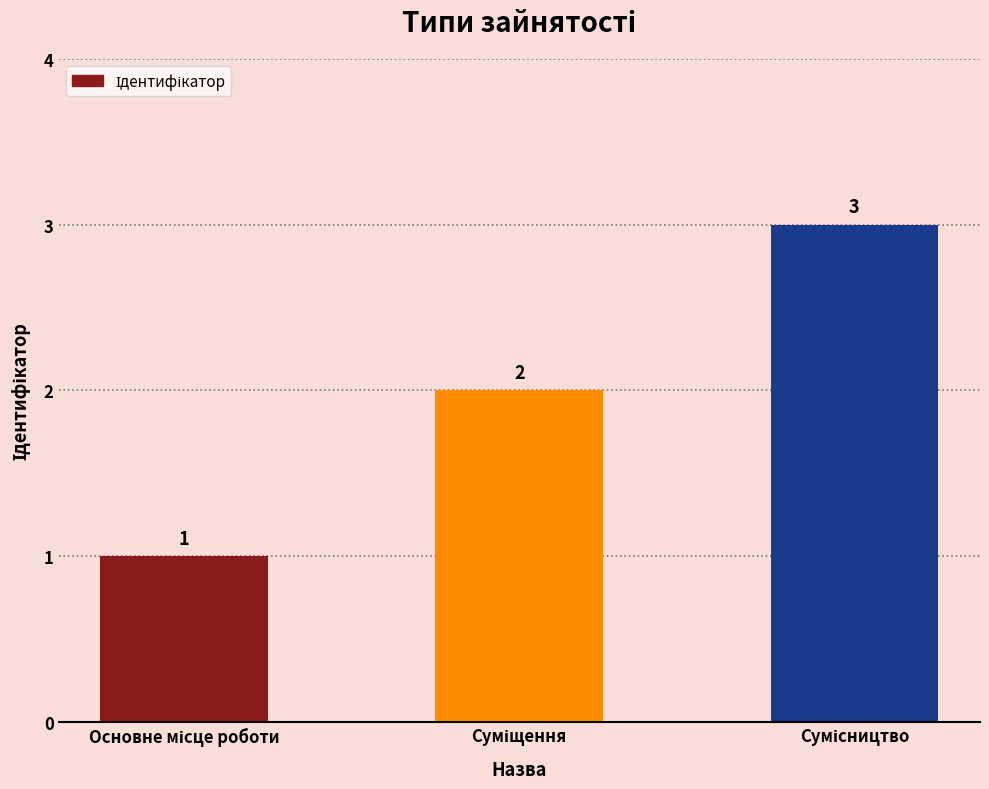

Count the values in the range 1 to 3.

3